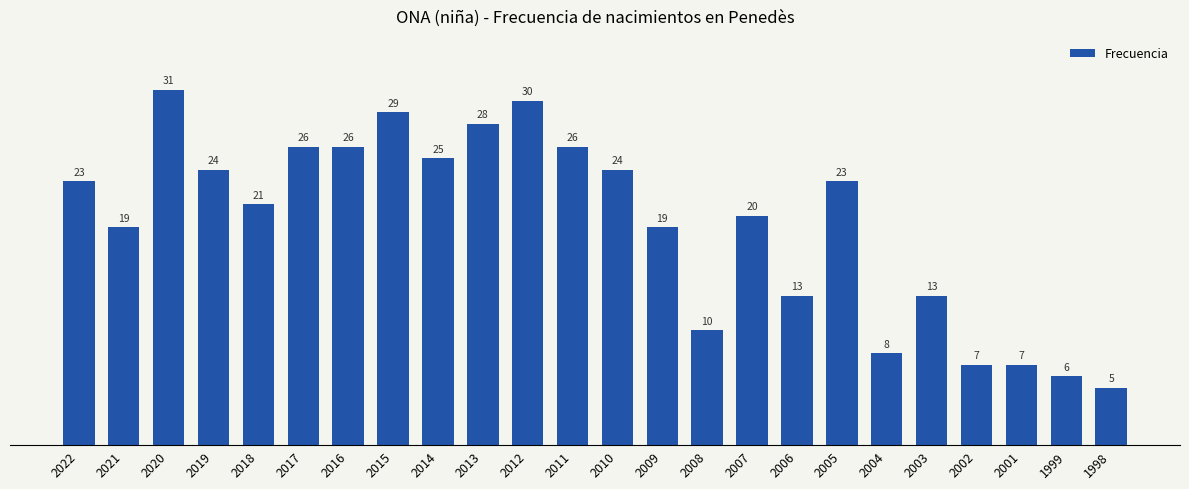

What is the smallest value displayed?

5